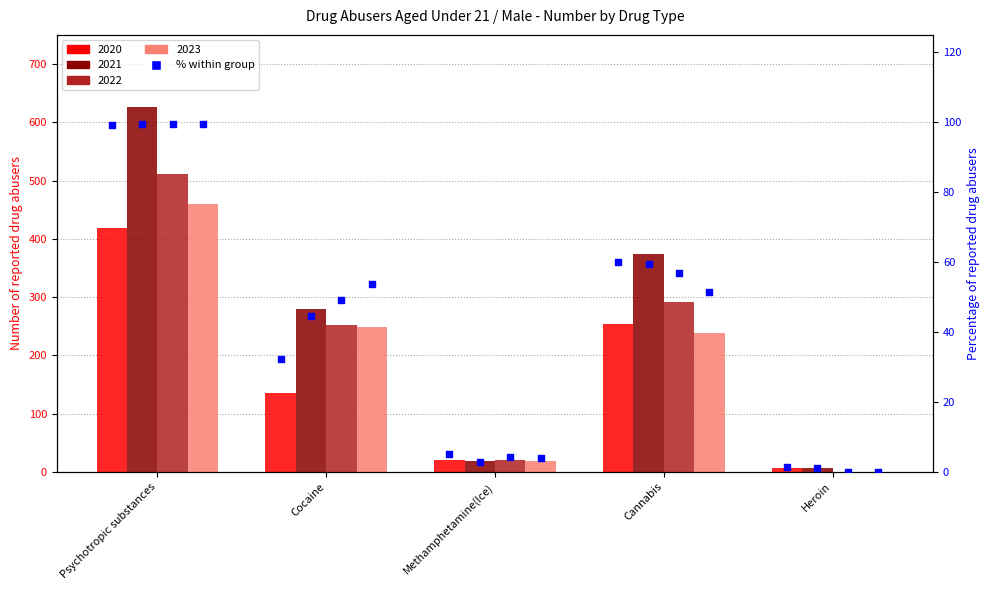

At which category is the sum across all series the highest?

Psychotropic substances